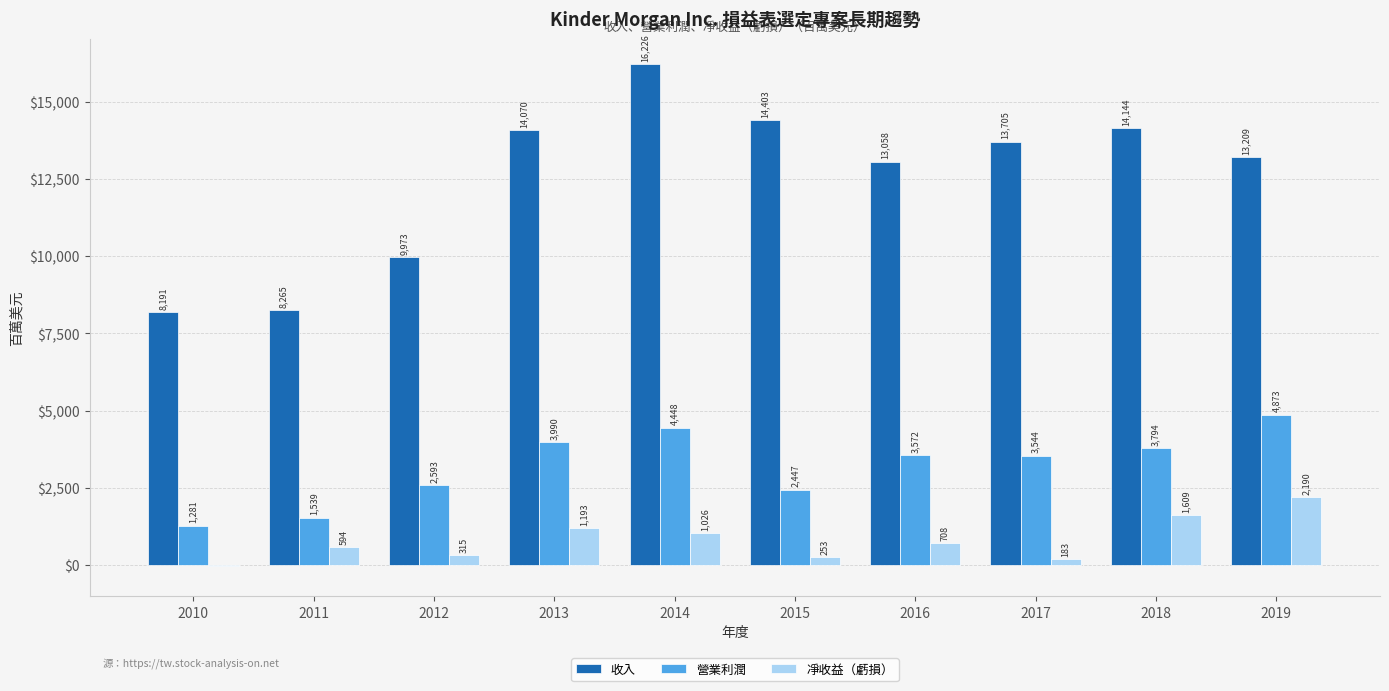

How many values in 凈收益（虧損） are above zero?

9